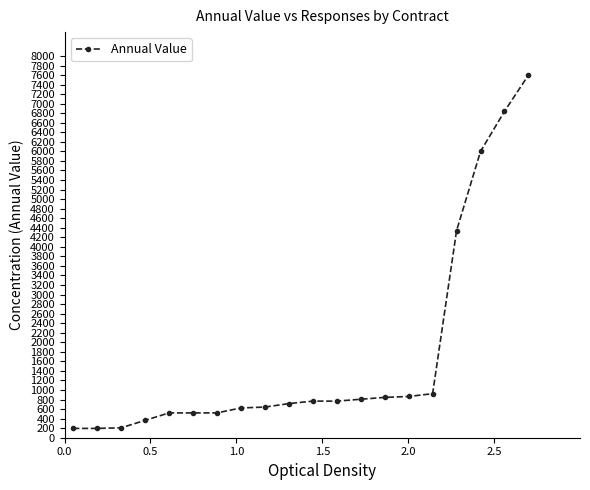

How many distinct data groups are displayed?

1